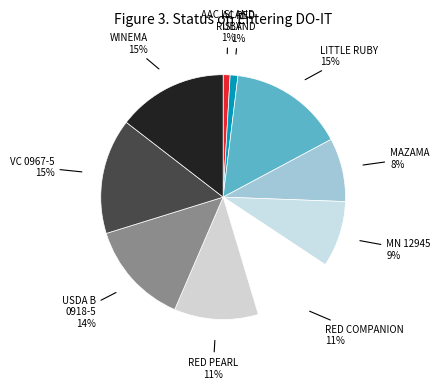

What percentage is the RED COMPANION slice, to the nearest percent?

11%